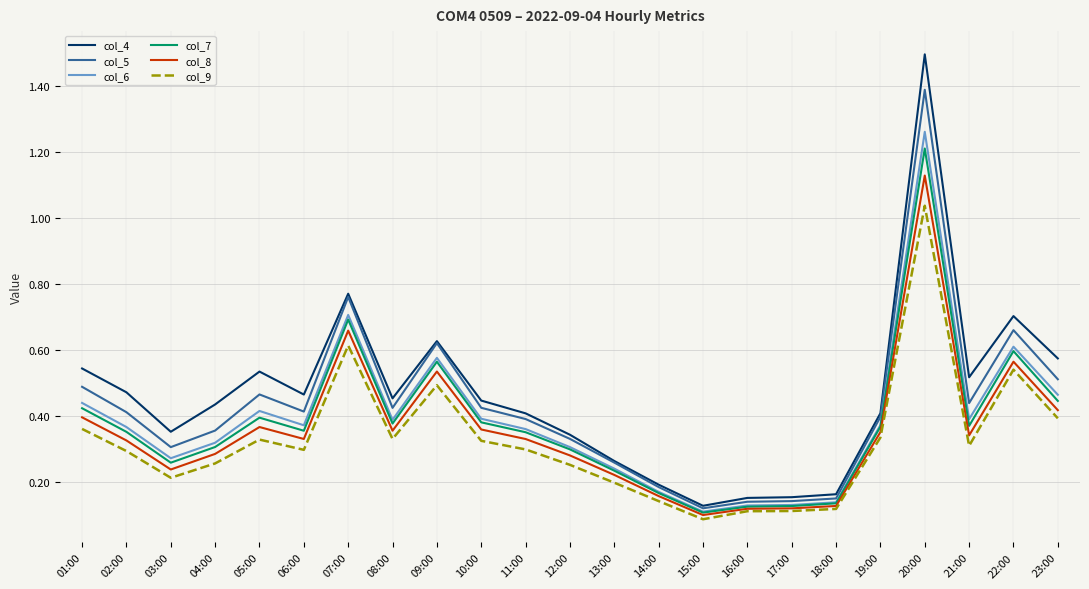

At which category does col_4 reach its first local peak?

05:00